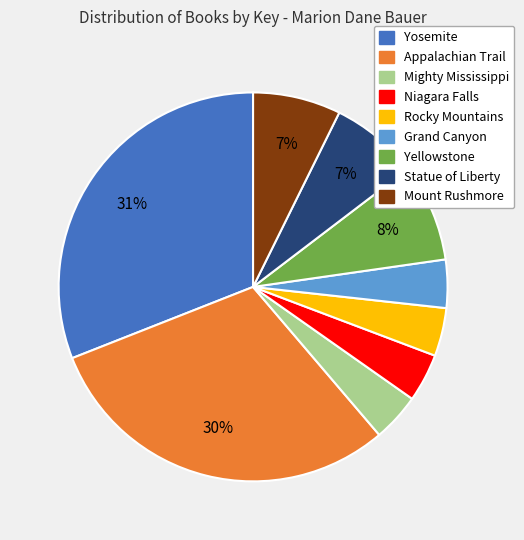

Do Mighty Mississippi and Grand Canyon together represent more than half of the pie?

No